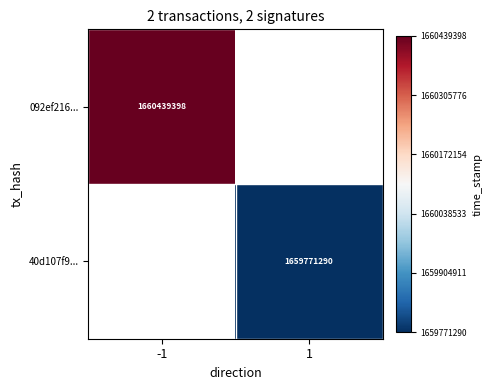

The 092ef216... series shows 2643979177 at -1. True or false?

False